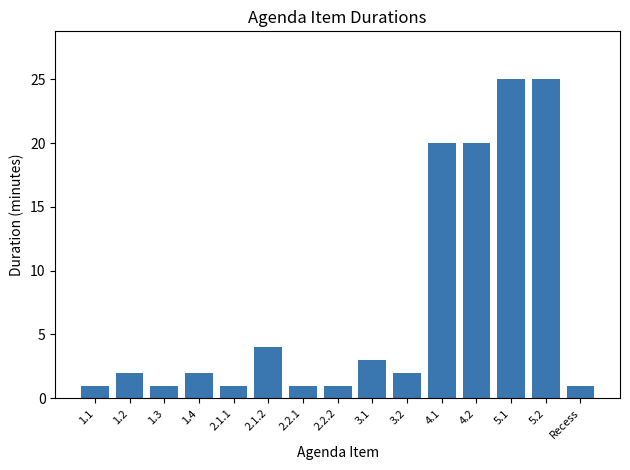

The chart shows a value of 2 at 1.2. True or false?

True